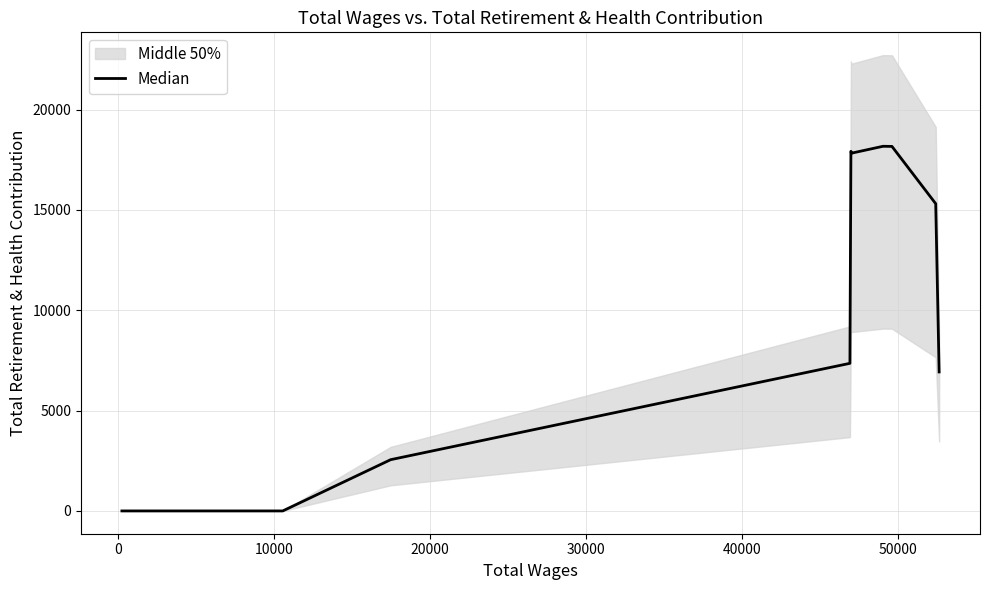

What is the average value?

6950